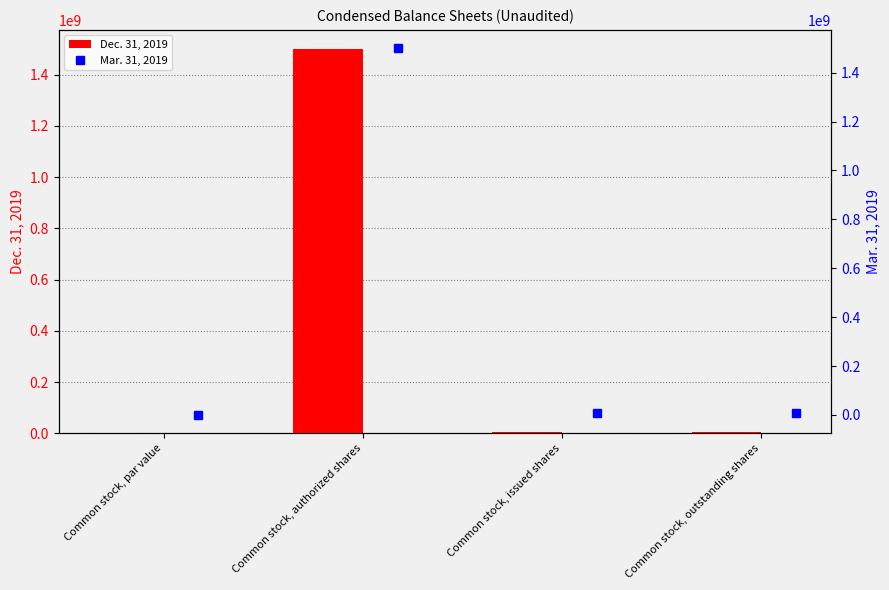

What is the maximum value for Dec. 31, 2019?

1500000000.0